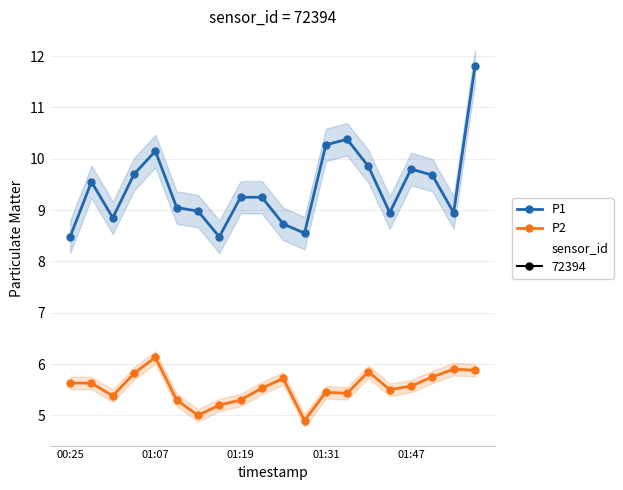

What are all the series names shown in the legend?

P1, P2